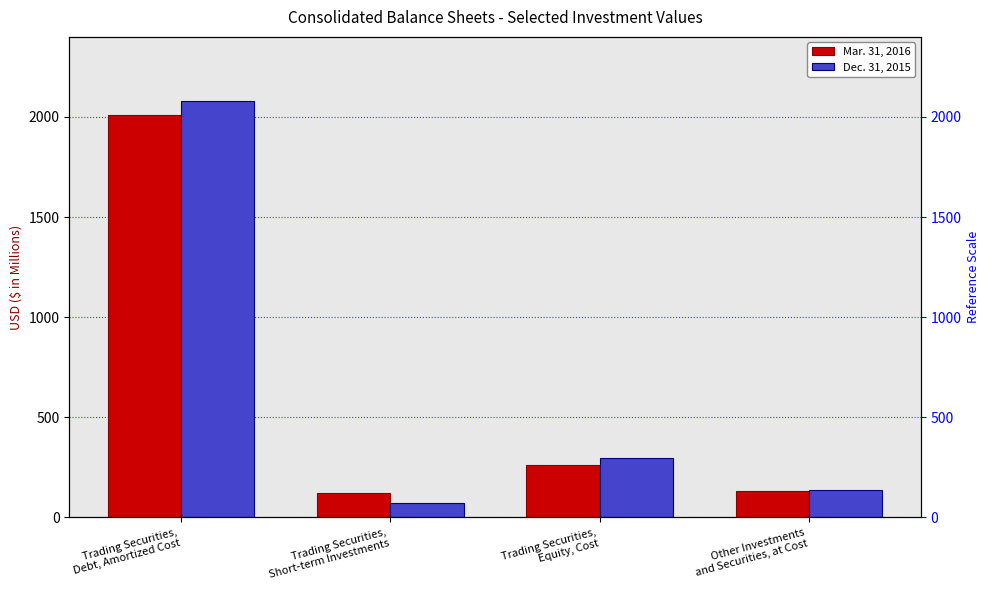

What is the label of the 4th bar from the right?

Trading Securities,
Debt, Amortized Cost